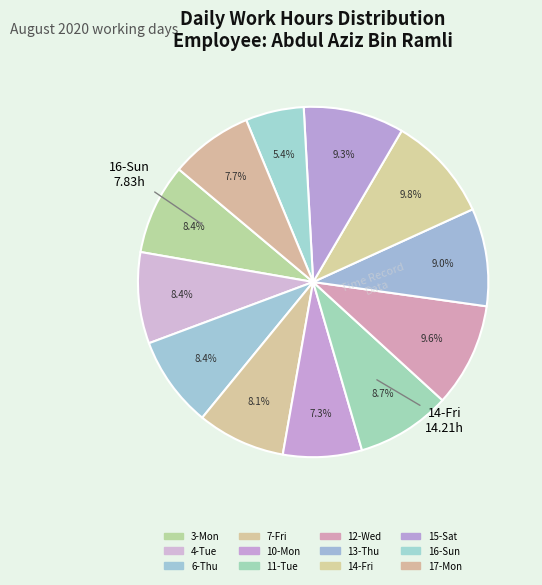

How many slices are in this pie chart?

12